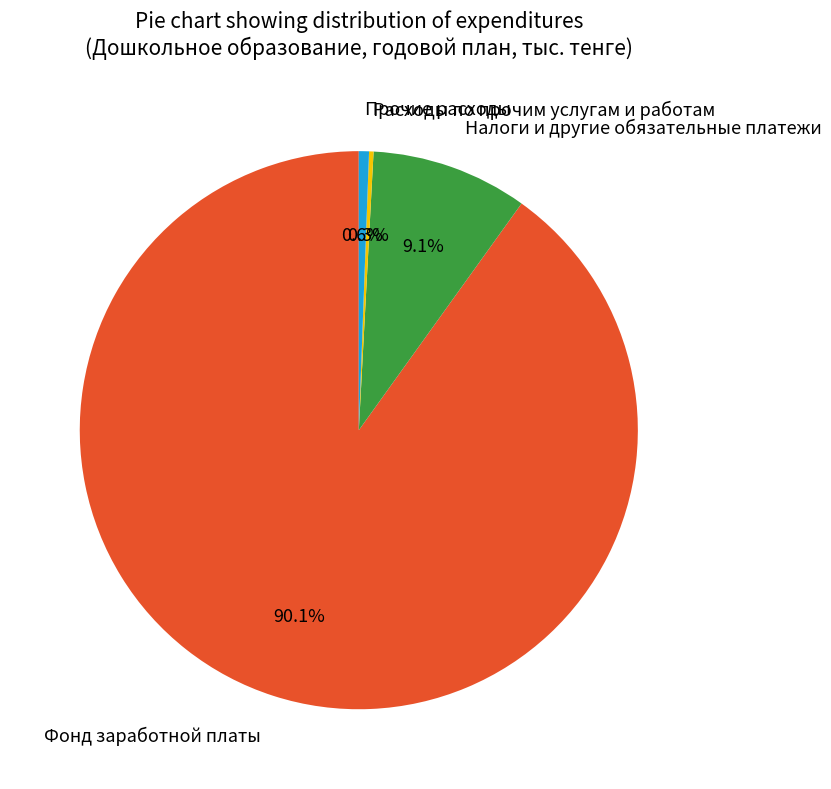

Which has a higher value, Налоги и другие обязательные платежи or Фонд заработной платы?

Фонд заработной платы